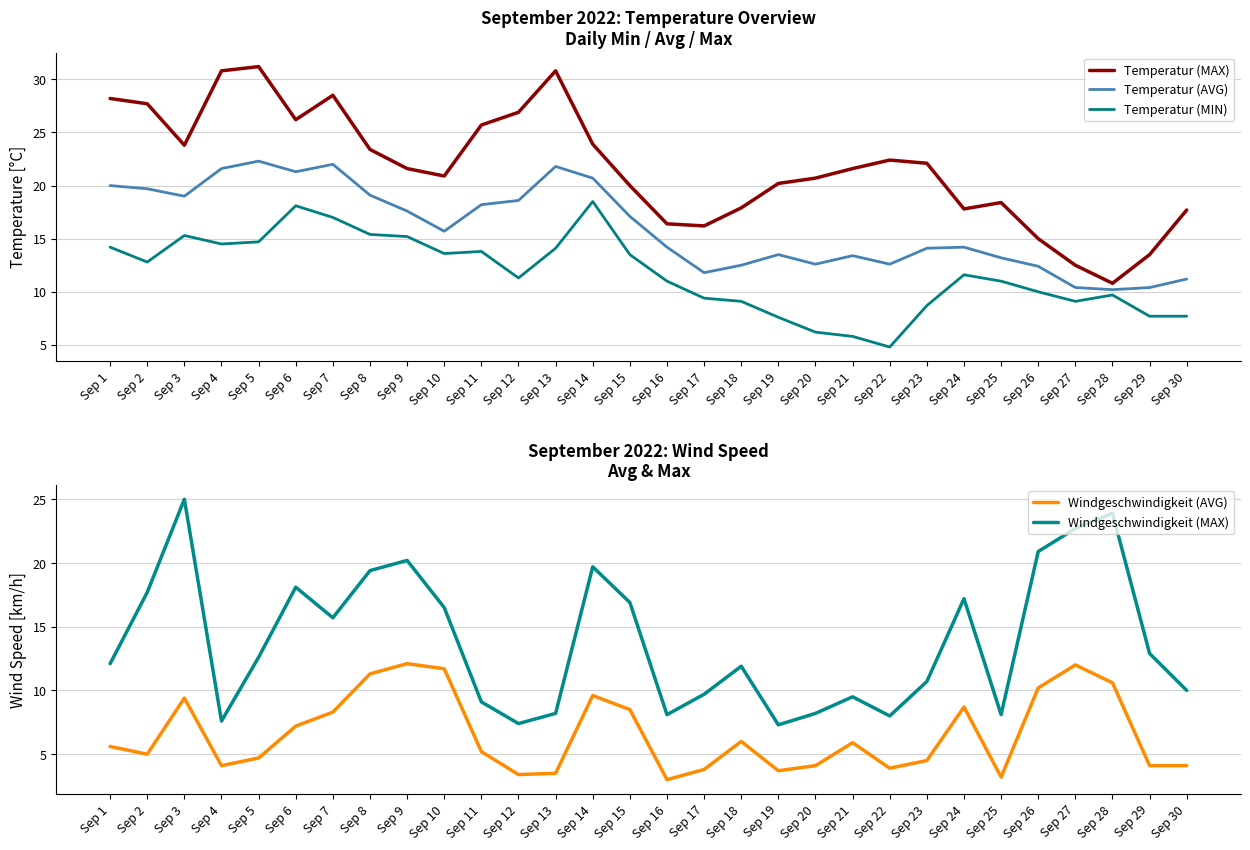

Rank the series by their maximum value, from lowest to highest.

Windgeschwindigkeit (AVG), Temperatur (MIN), Temperatur (AVG), Windgeschwindigkeit (MAX), Temperatur (MAX)